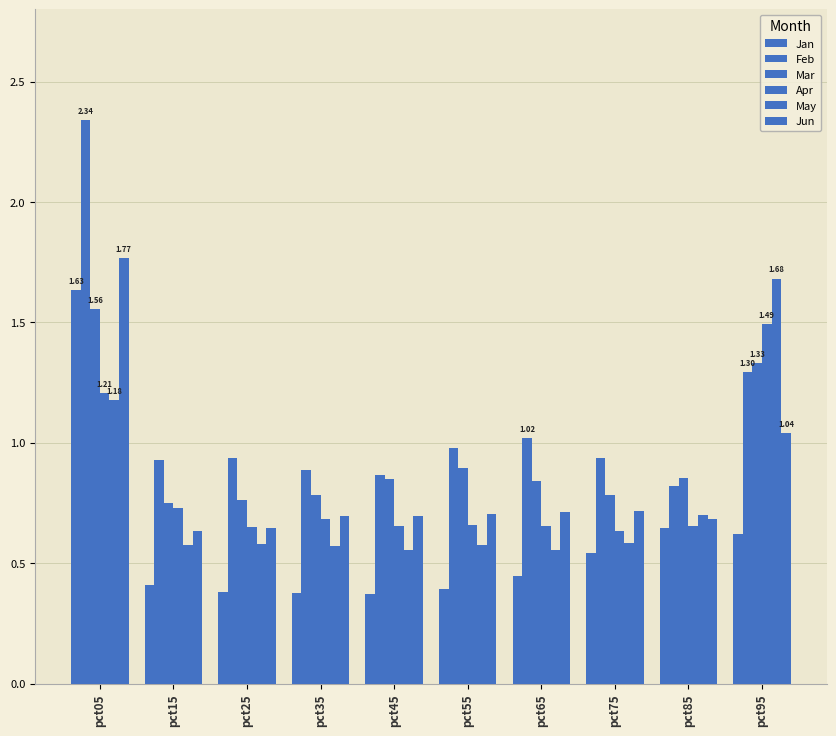

How many bars are there in total?

60